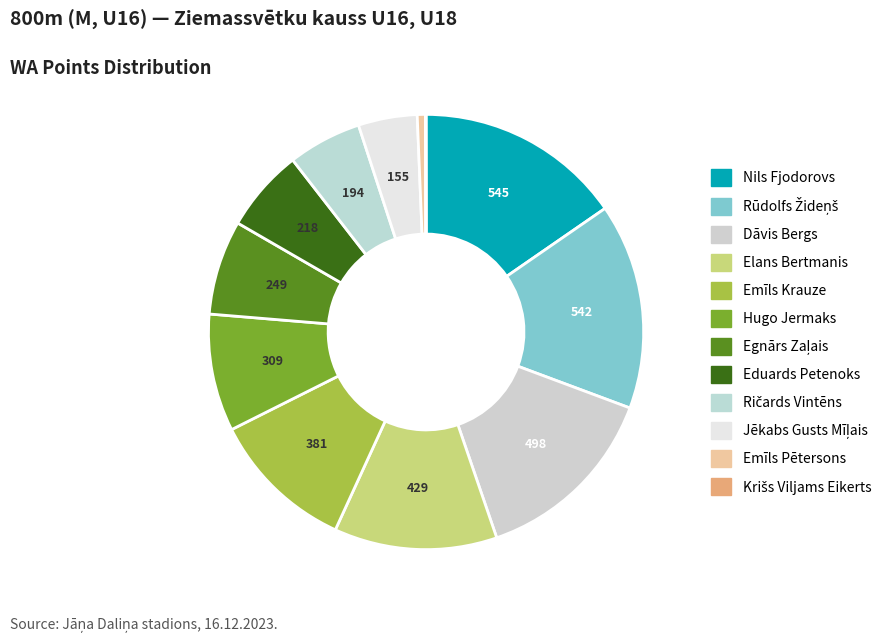

To the nearest percent, what is the average slice percentage?

8%